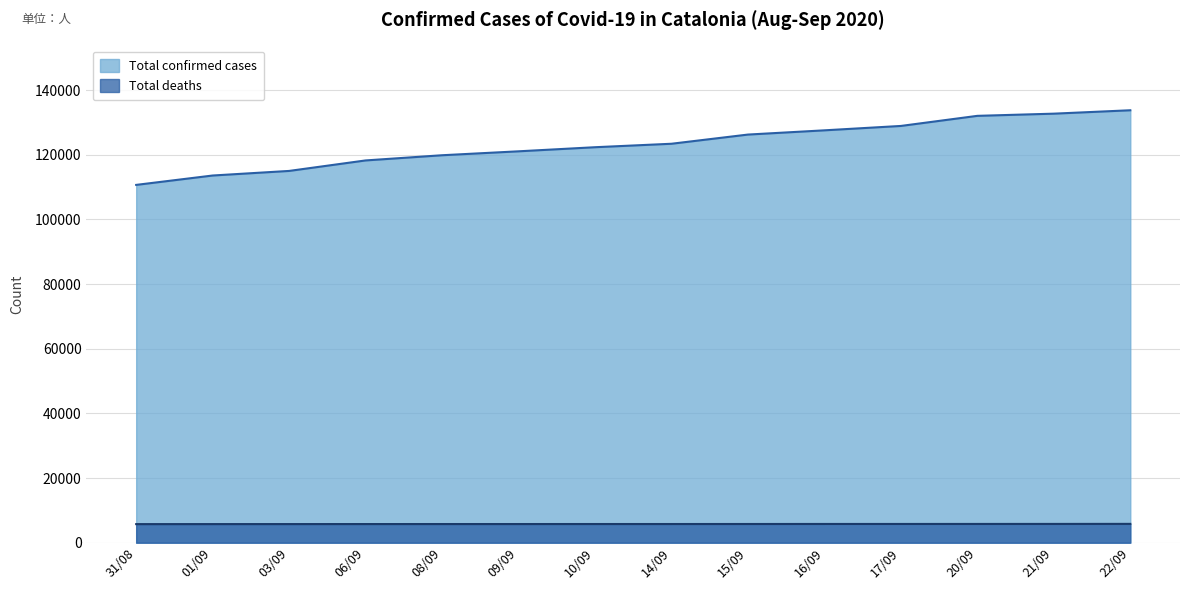

Reading left to right, transcribe all the data shown in this chart.

Total confirmed cases: 110667	113569	114987	118233	119839	121054	122320	123393	126234	127544	128901	132024	132700	133751
Total deaths: 5749	5757	5761	5769	5773	5773	5780	5780	5787	5796	5797	5802	5808	5823